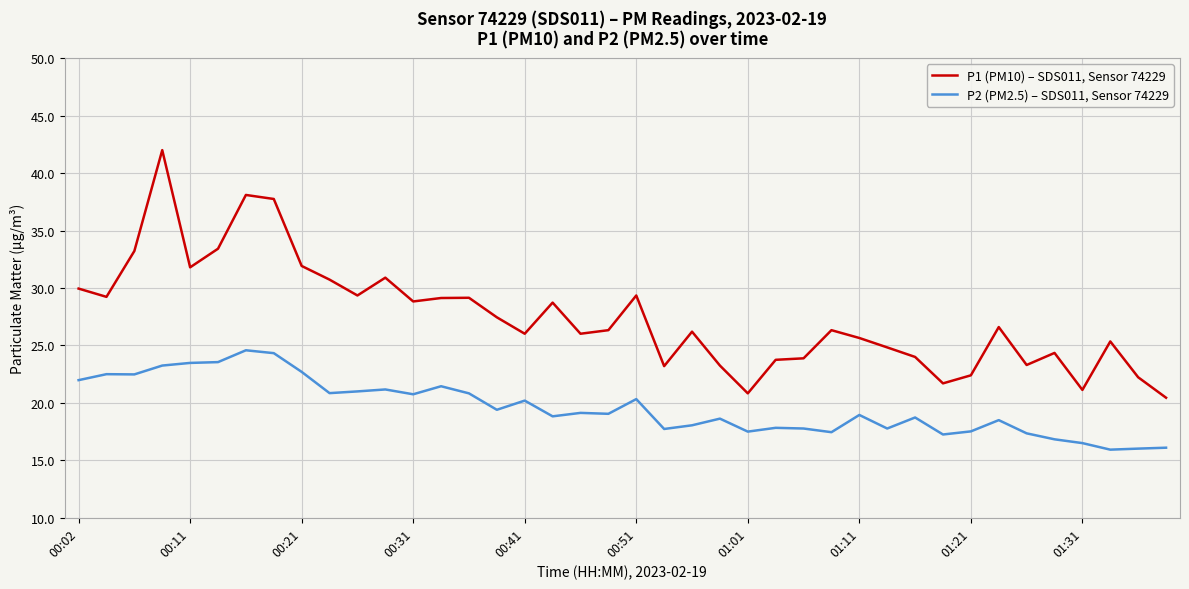

Which series has the largest range (max minus min)?

P1 (PM10) – SDS011, Sensor 74229